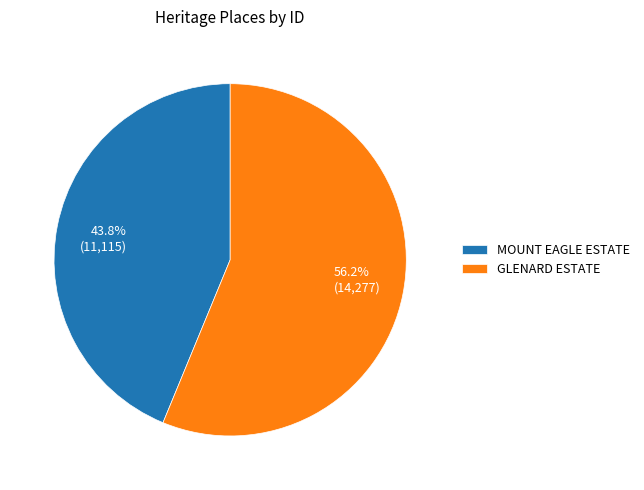

Does MOUNT EAGLE ESTATE account for over 50% of the chart?

No